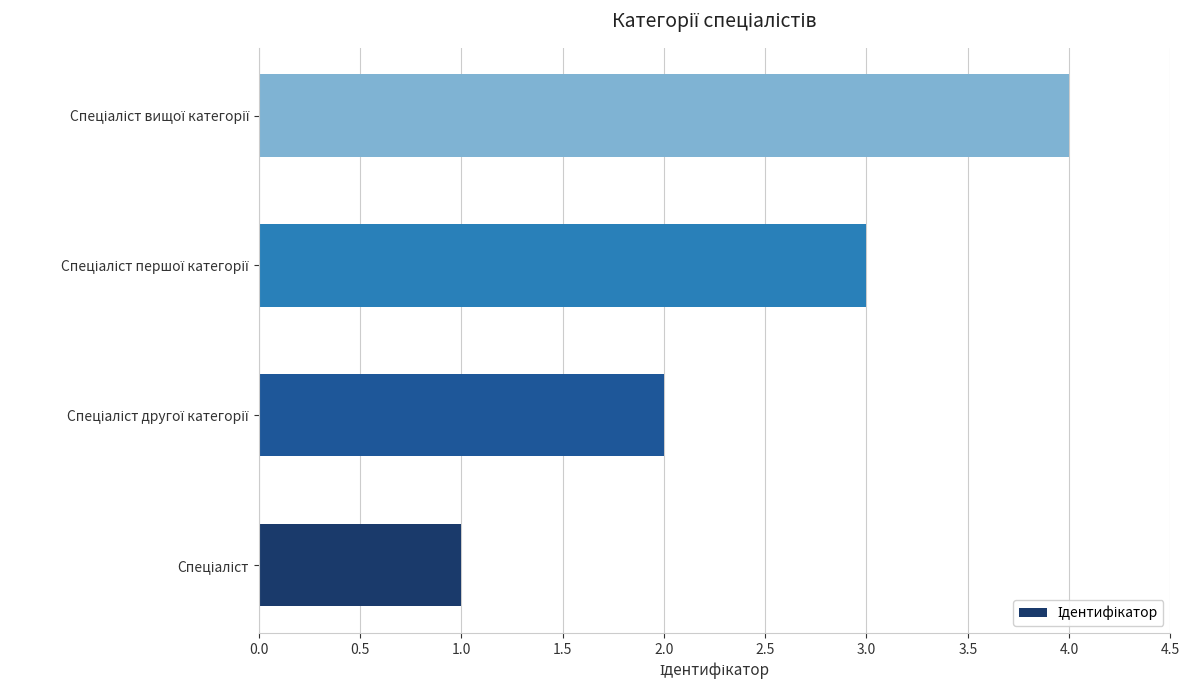

What is the smallest value displayed?

1